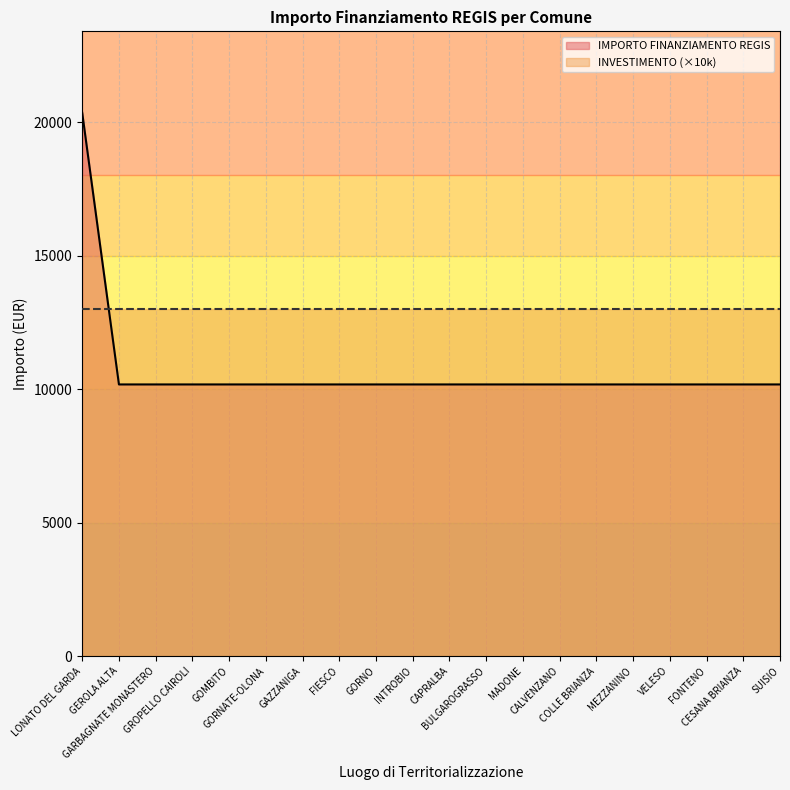

What is the sum of the values at MEZZANINO and COLLE BRIANZA?

20344